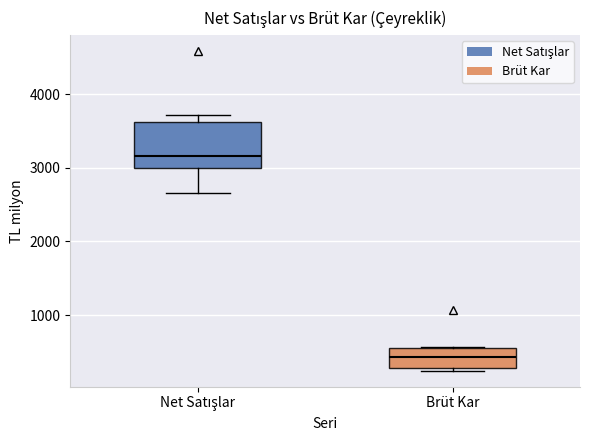

Reading left to right, read every box against the y-axis: the position of its median line, the range the box covers, and the ends of its whiskers. The values are not printed on the chart, so give them approximately, as read against the axis.

Net Satışlar: median 3200, box 3000 to 3600, whiskers 2700 to 3700
Brüt Kar: median 400, box 300 to 600, whiskers 200 to 600